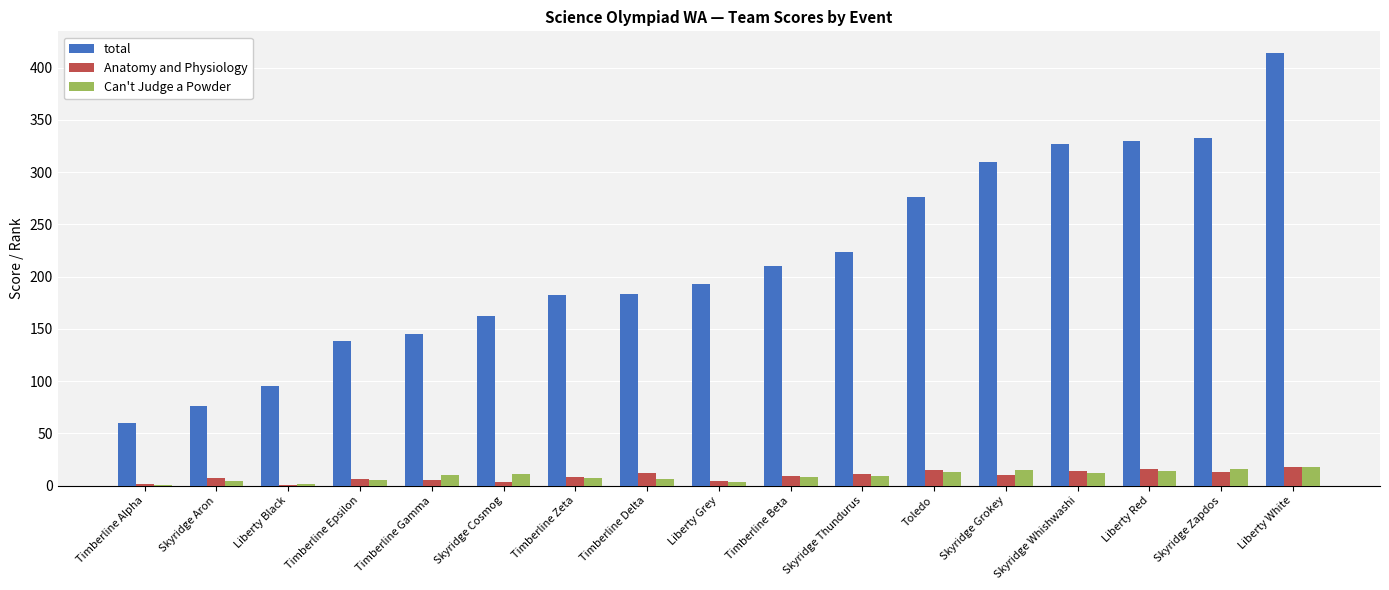

Are the bars grouped side by side (vs. stacked)?

Yes